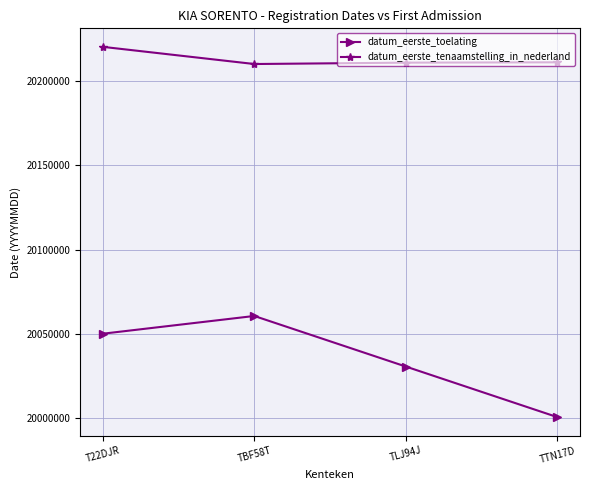

True or false: datum_eerste_tenaamstelling_in_nederland has more than 2 interior local peaks.

False